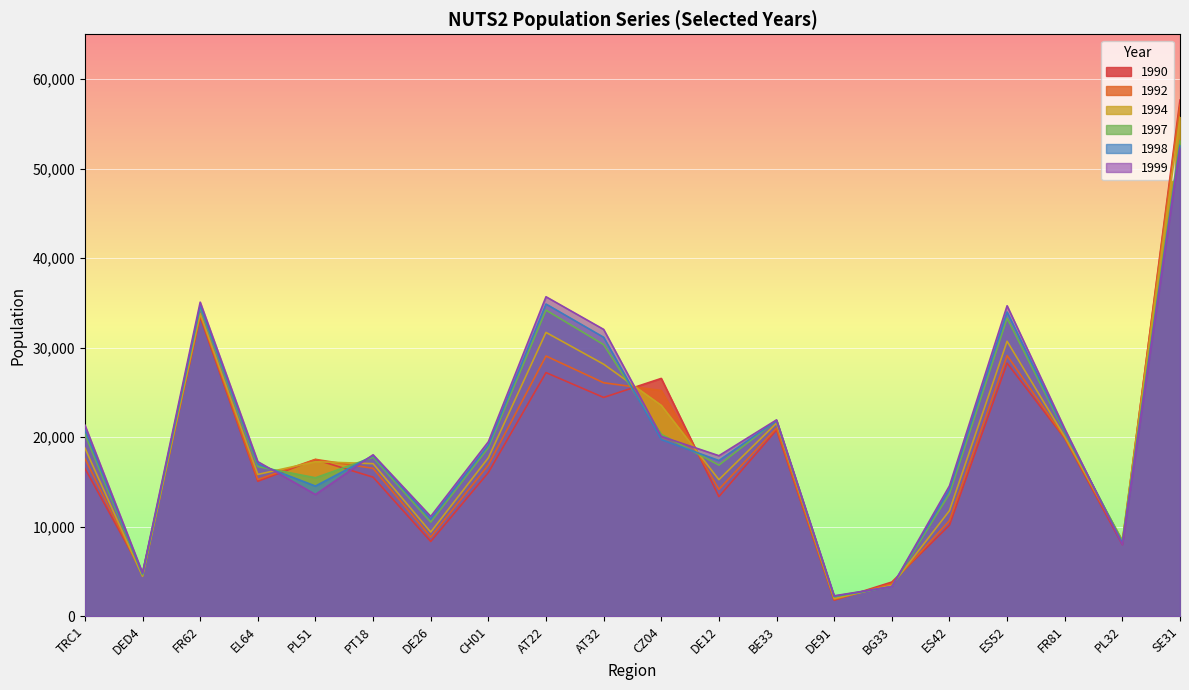

What are all the series names shown in the legend?

1990, 1992, 1994, 1997, 1998, 1999